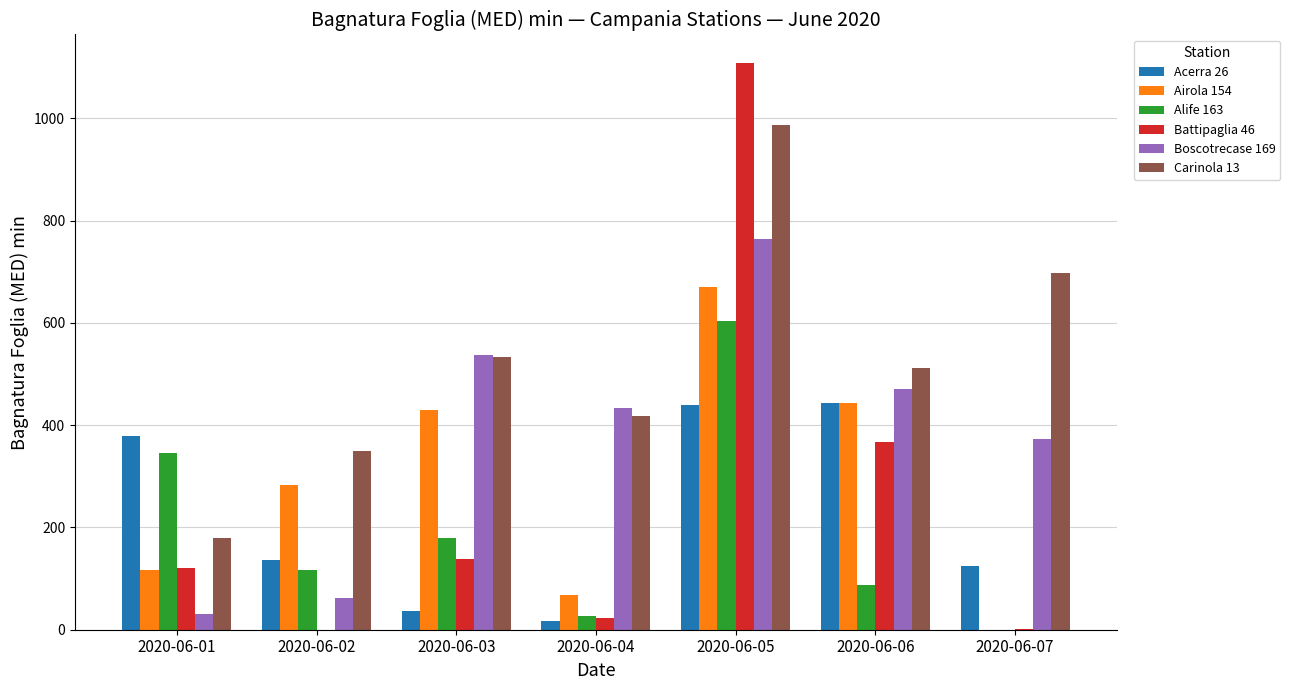

How many data points does each series have?

7